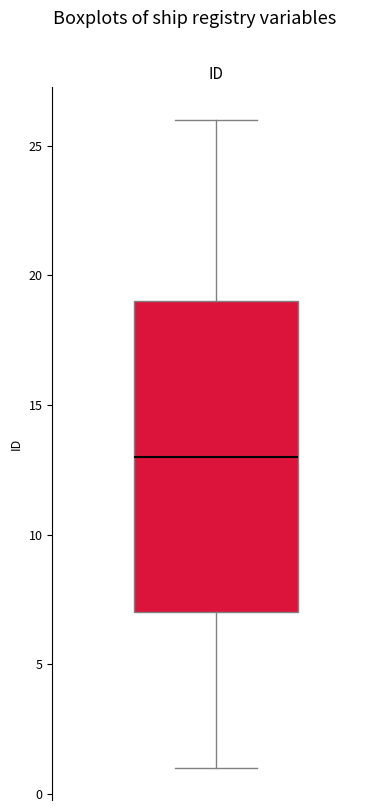

Transcribe this box plot: give where the median line is, the range the box spans, and where the two whiskers end, as read against the y-axis. The values are not printed on the chart, so give them approximately, as read against the axis.

median 13, box 7 to 19, whiskers 1 to 26